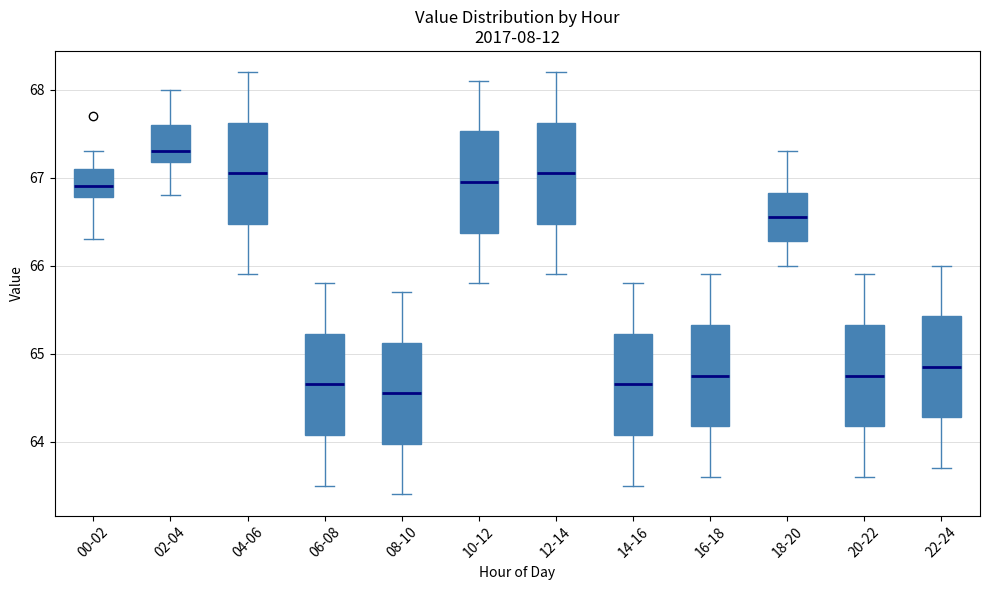

Reading left to right, transcribe this box plot: for each box, give where its median line is, the range the box spans, and where its two whiskers end, as read against the y-axis. The values are not printed on the chart, so give them approximately, as read against the axis.

00-02: median 66.9, box 66.8 to 67.1, whiskers 66.3 to 67.3
02-04: median 67.3, box 67.2 to 67.6, whiskers 66.8 to 68.0
04-06: median 67.1, box 66.5 to 67.6, whiskers 65.9 to 68.2
06-08: median 64.7, box 64.1 to 65.2, whiskers 63.5 to 65.8
08-10: median 64.6, box 64.0 to 65.1, whiskers 63.4 to 65.7
10-12: median 67.0, box 66.4 to 67.5, whiskers 65.8 to 68.1
12-14: median 67.1, box 66.5 to 67.6, whiskers 65.9 to 68.2
14-16: median 64.7, box 64.1 to 65.2, whiskers 63.5 to 65.8
16-18: median 64.8, box 64.2 to 65.3, whiskers 63.6 to 65.9
18-20: median 66.6, box 66.3 to 66.8, whiskers 66.0 to 67.3
20-22: median 64.8, box 64.2 to 65.3, whiskers 63.6 to 65.9
22-24: median 64.9, box 64.3 to 65.4, whiskers 63.7 to 66.0